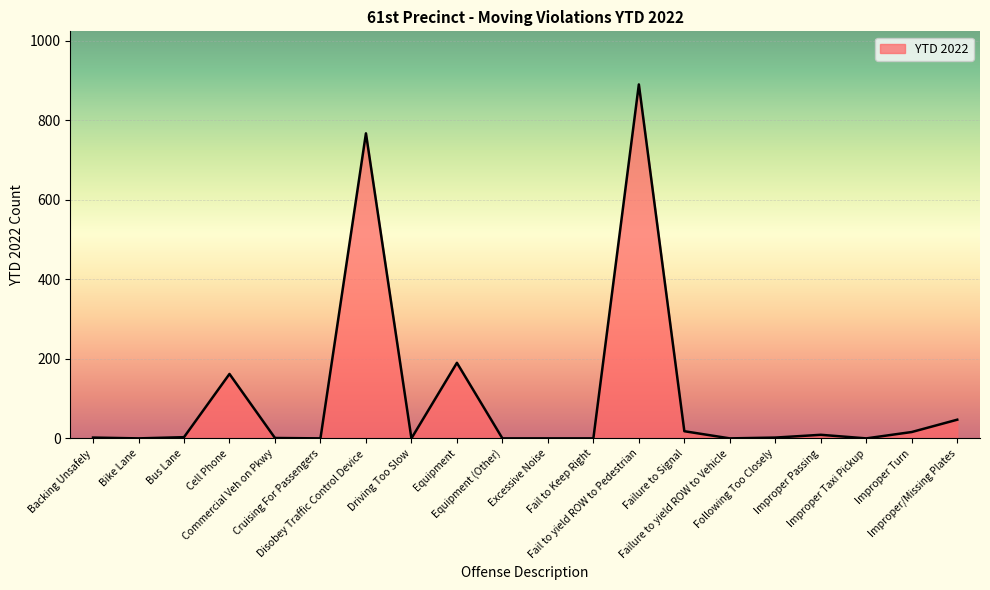

What is the greatest value displayed?

890